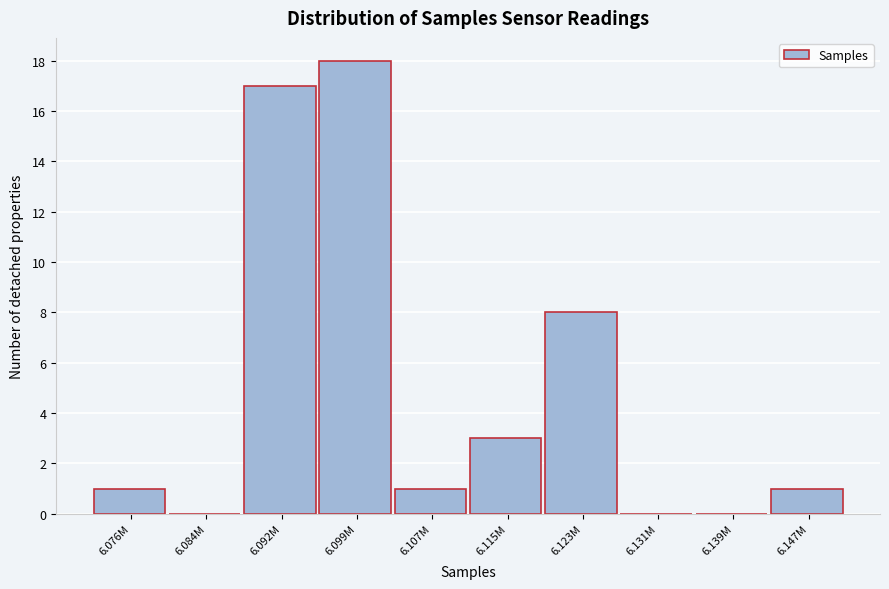

Reading left to right, what are all the values shown in this chart?

6.076M=1	6.084M=0	6.092M=17	6.099M=18	6.107M=1	6.115M=3	6.123M=8	6.131M=0	6.139M=0	6.147M=1